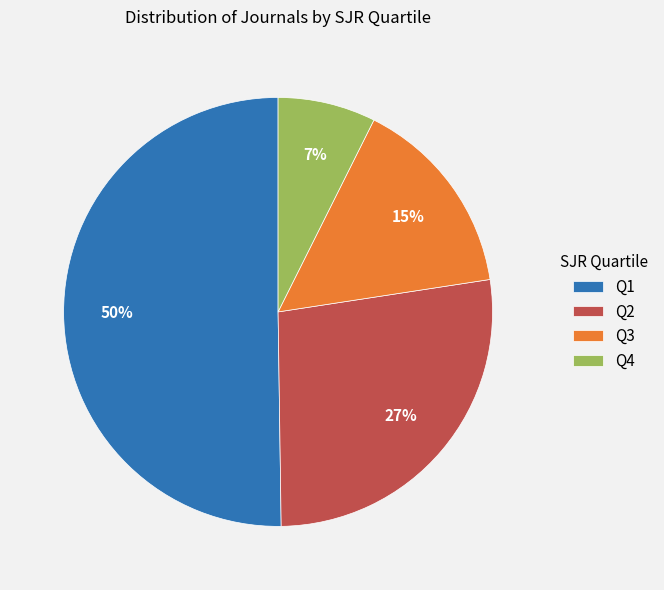

What is the ratio of the value at Q4 to the value at Q3?

0.5